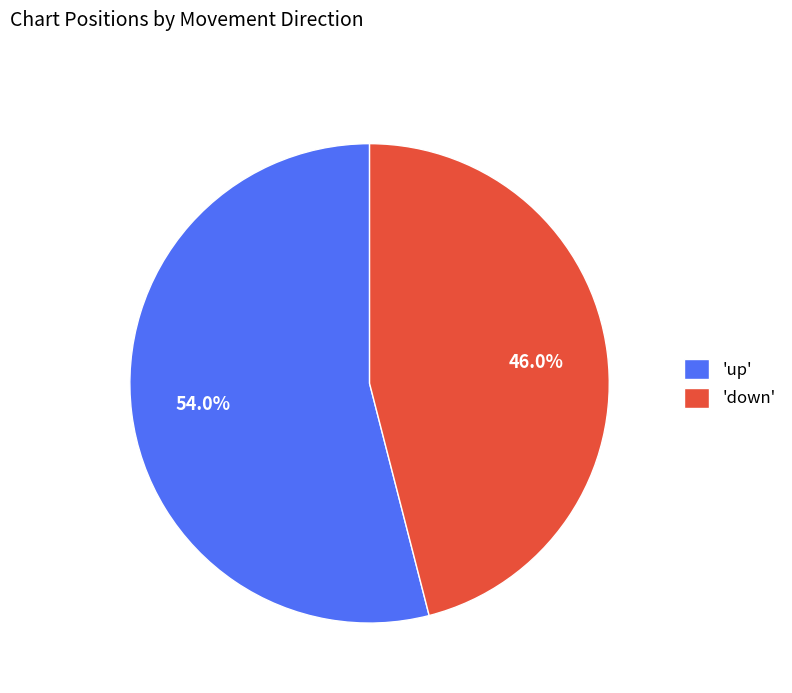

Rank the categories by value from highest to lowest.

'up', 'down'